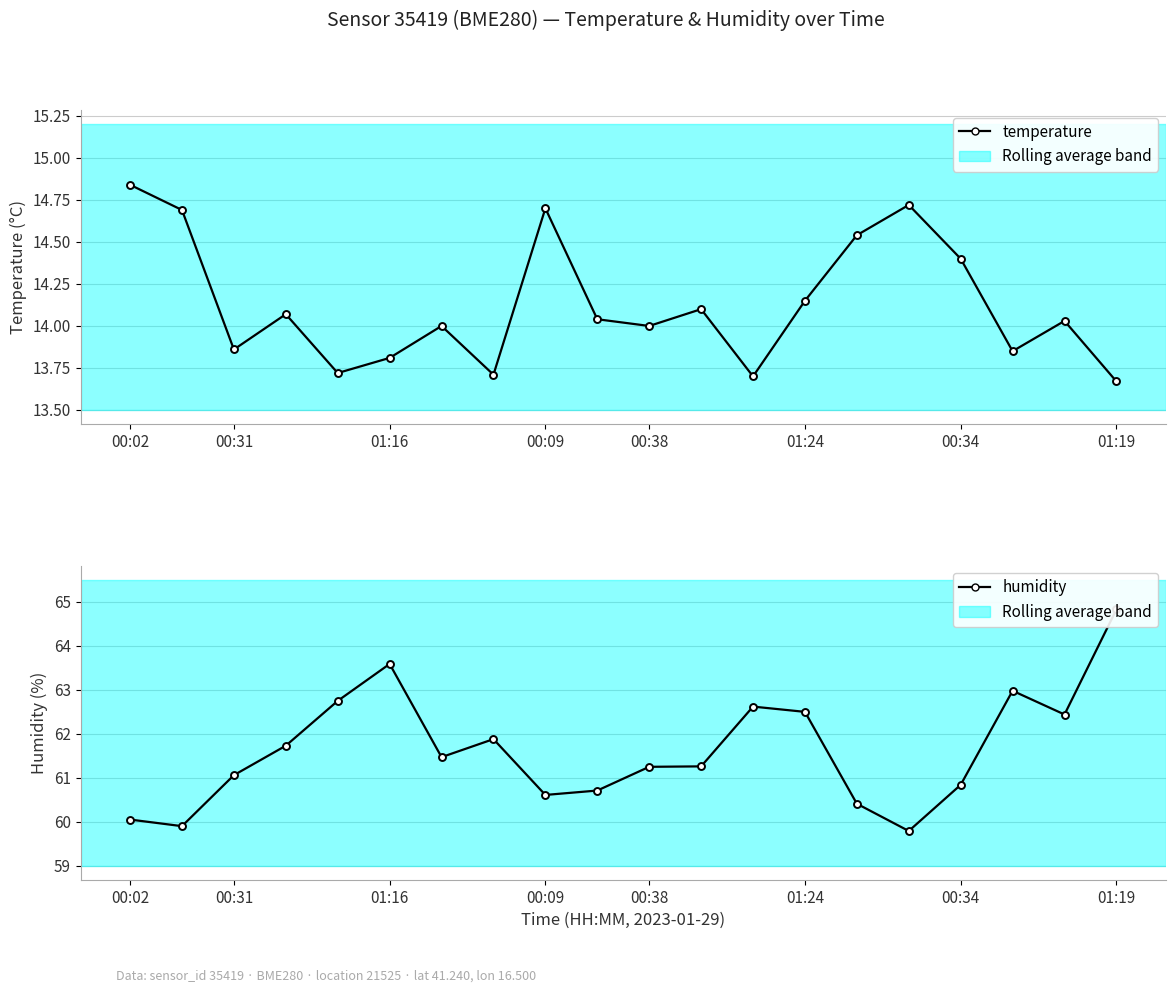

What is the total value across all series at 00:34?

75.2